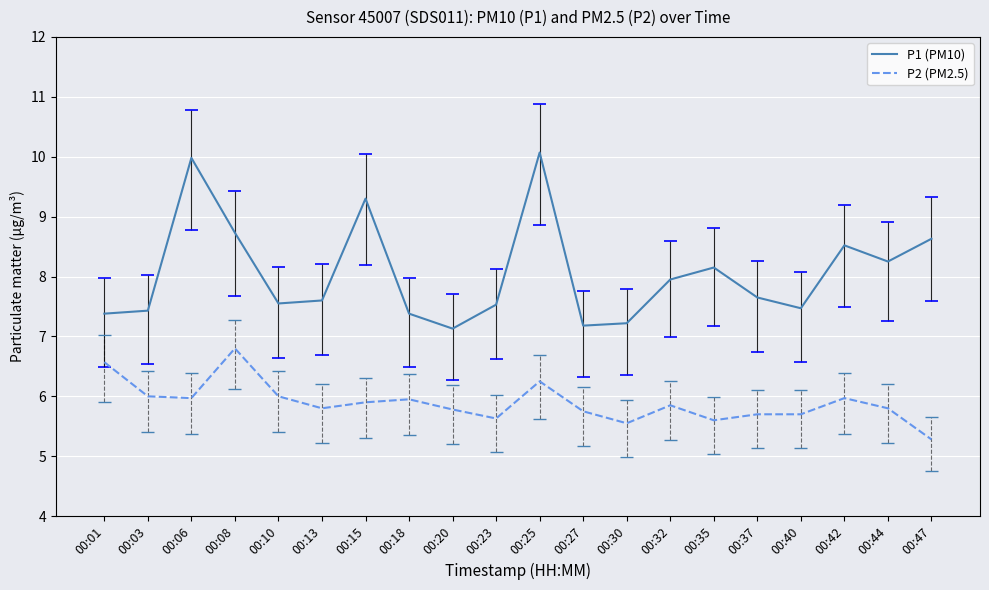

True or false: P1 (PM10) has more than 2 points higher than both neighbors.

True